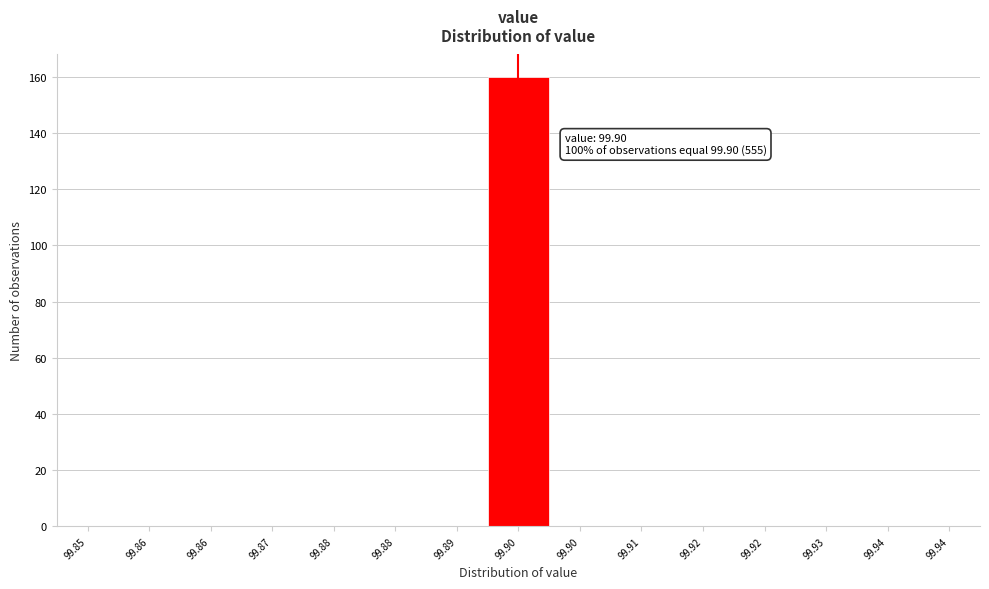

How many categories are shown in the chart?

15